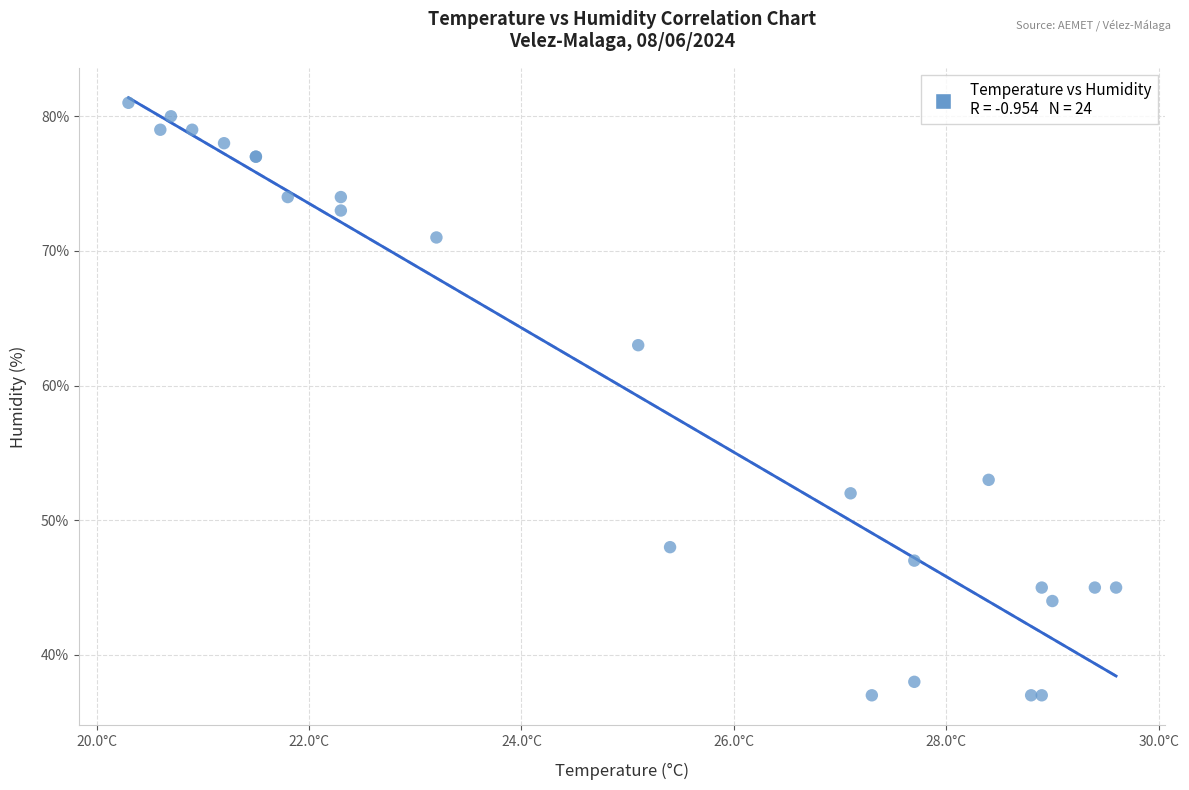

What Y value in the scatter plot is closest to 59?

63